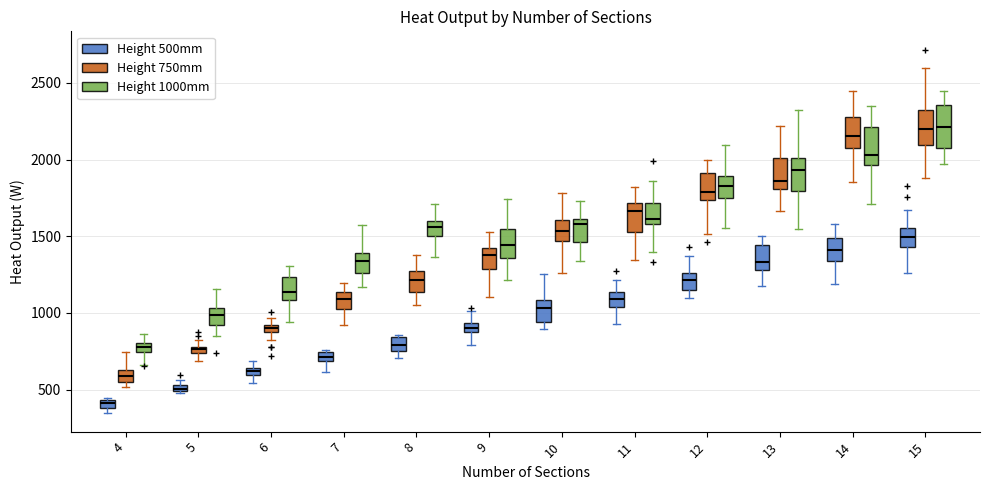

Where is the upper edge of the box for 14 (Height 750mm) on the y-axis? The values are not printed on the chart, so give them approximately, as read against the axis.

2300